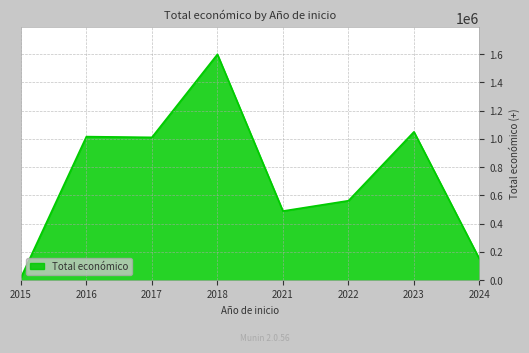

Does the chart display data point markers on the line(s)?

No